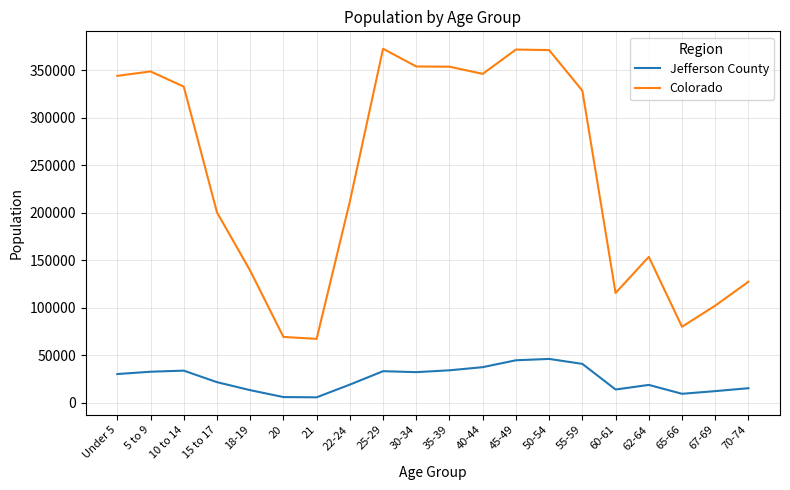

What is the sum of the Jefferson County values at 18-19 and 35-39?

47794